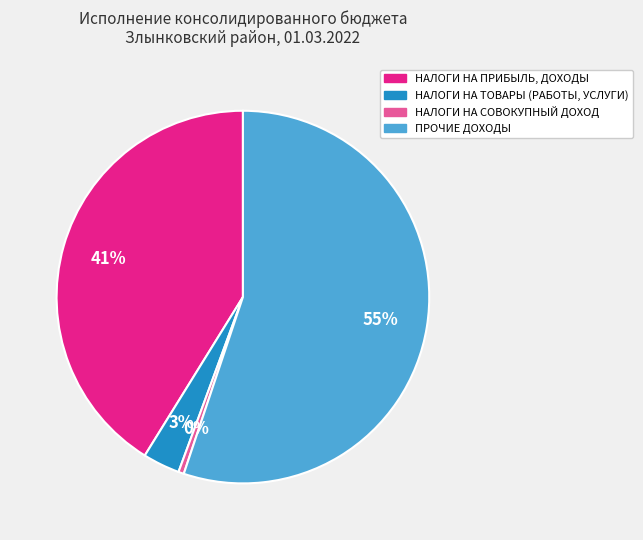

What is the smallest slice in the pie chart?

НАЛОГИ НА СОВОКУПНЫЙ ДОХОД